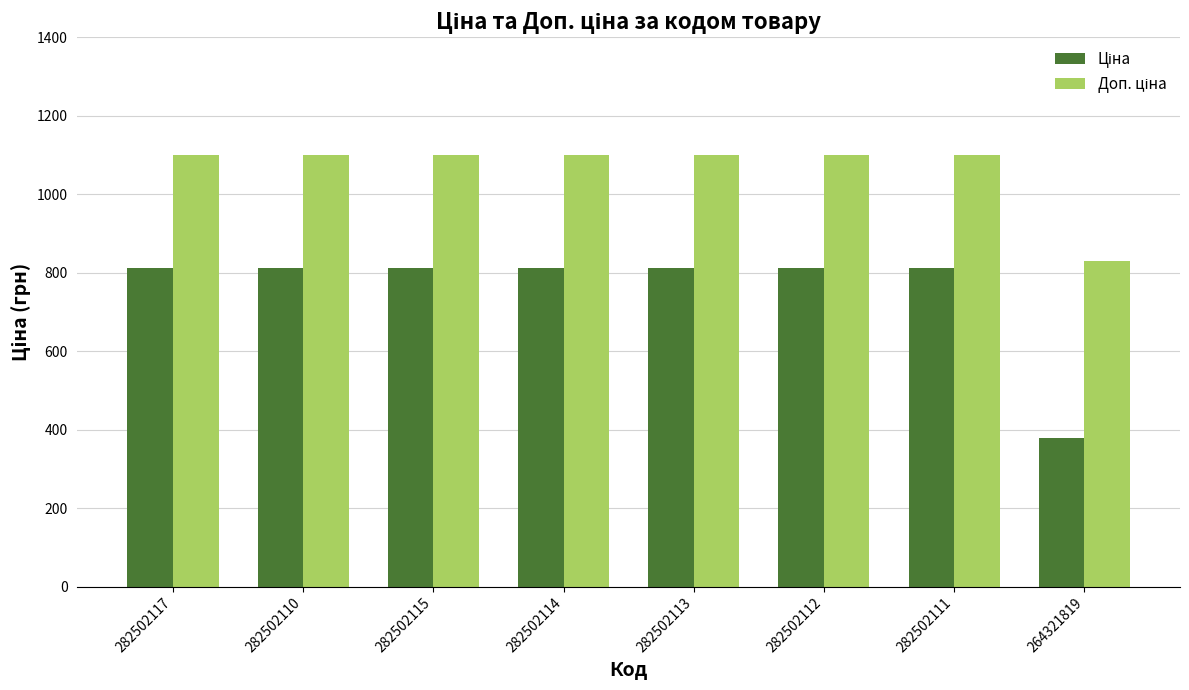

What is the difference between the highest and lowest values at 282502111?

288.6